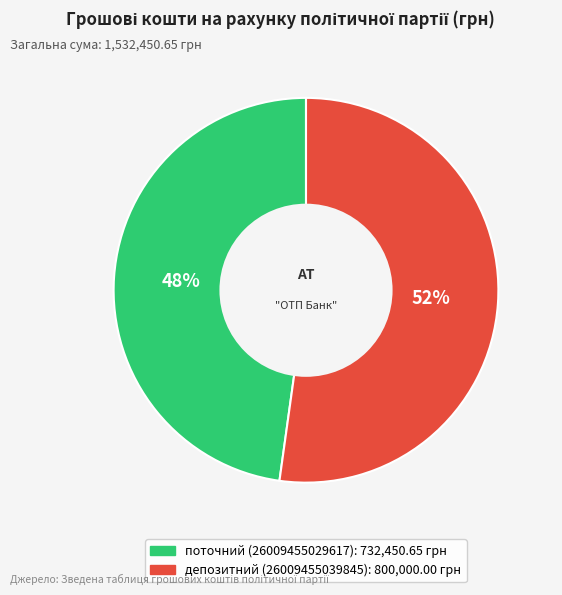

Which category has the smallest portion of the pie?

поточний (26009455029617)